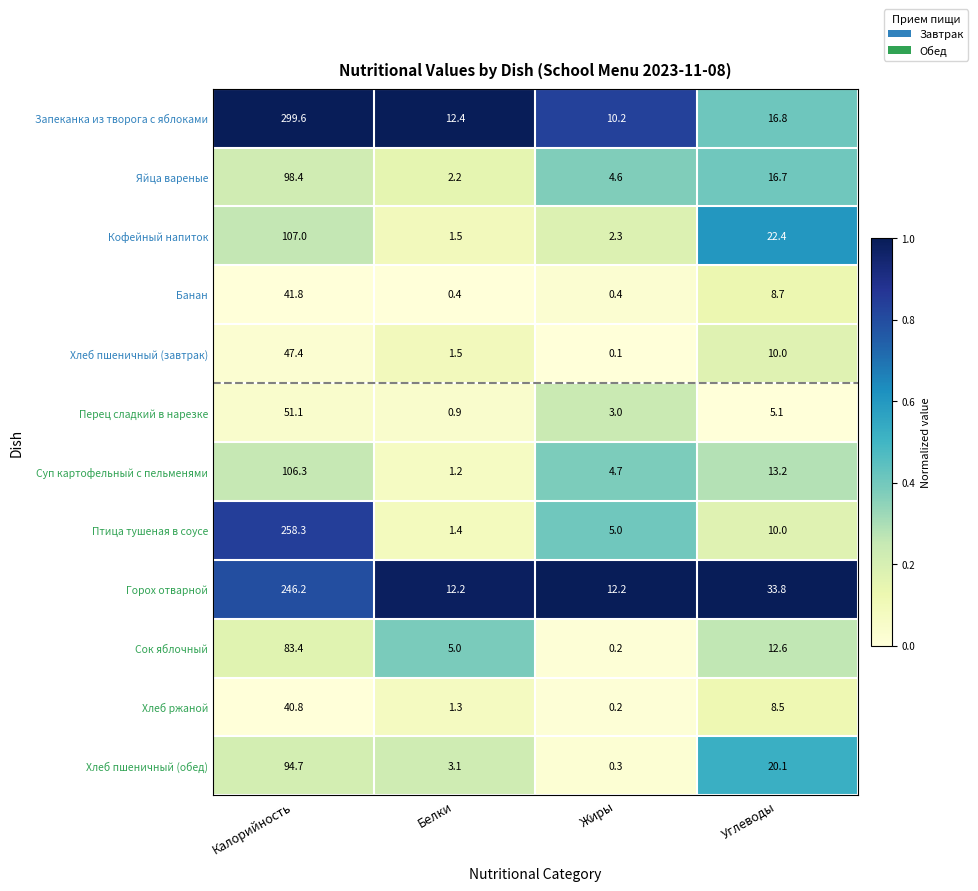

What is the minimum value for Банан?

0.4